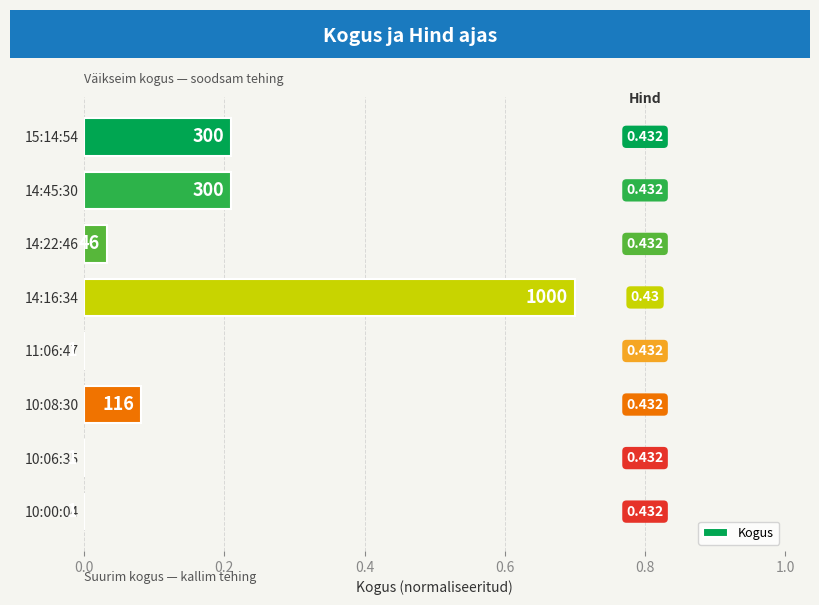

What is the difference between the maximum and minimum values?

0.7